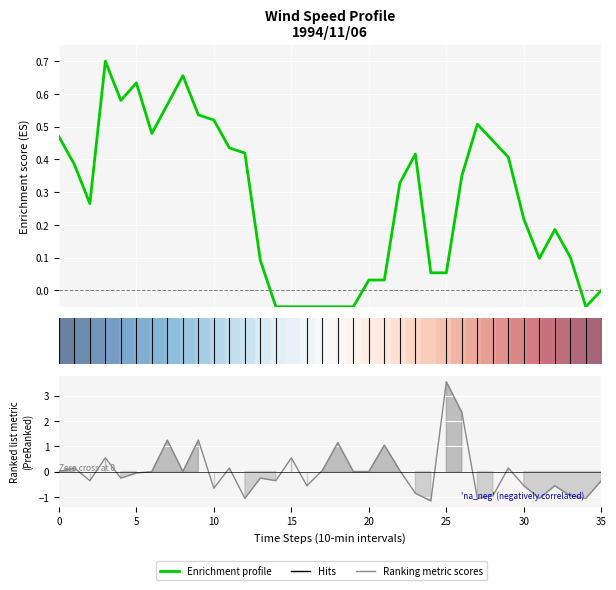

How many series are shown in this chart?

3